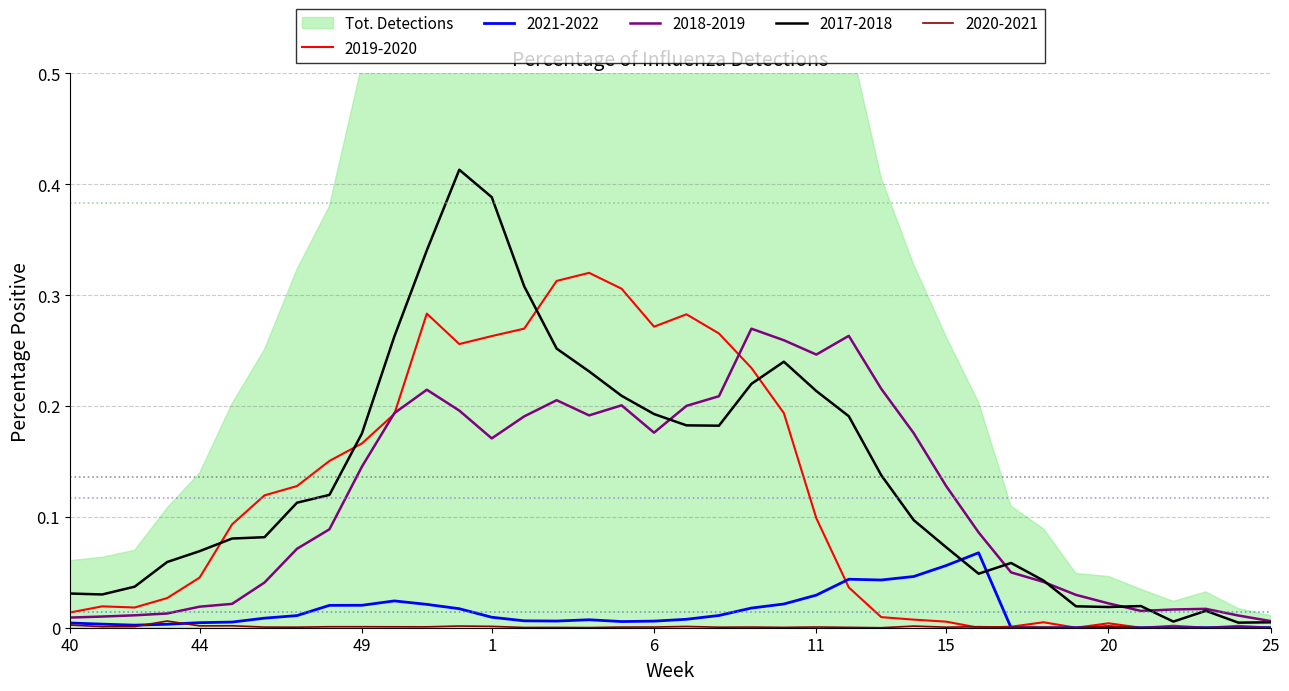

Where do 2017-2018 and 2019-2020 first cross each other?

44 and 45